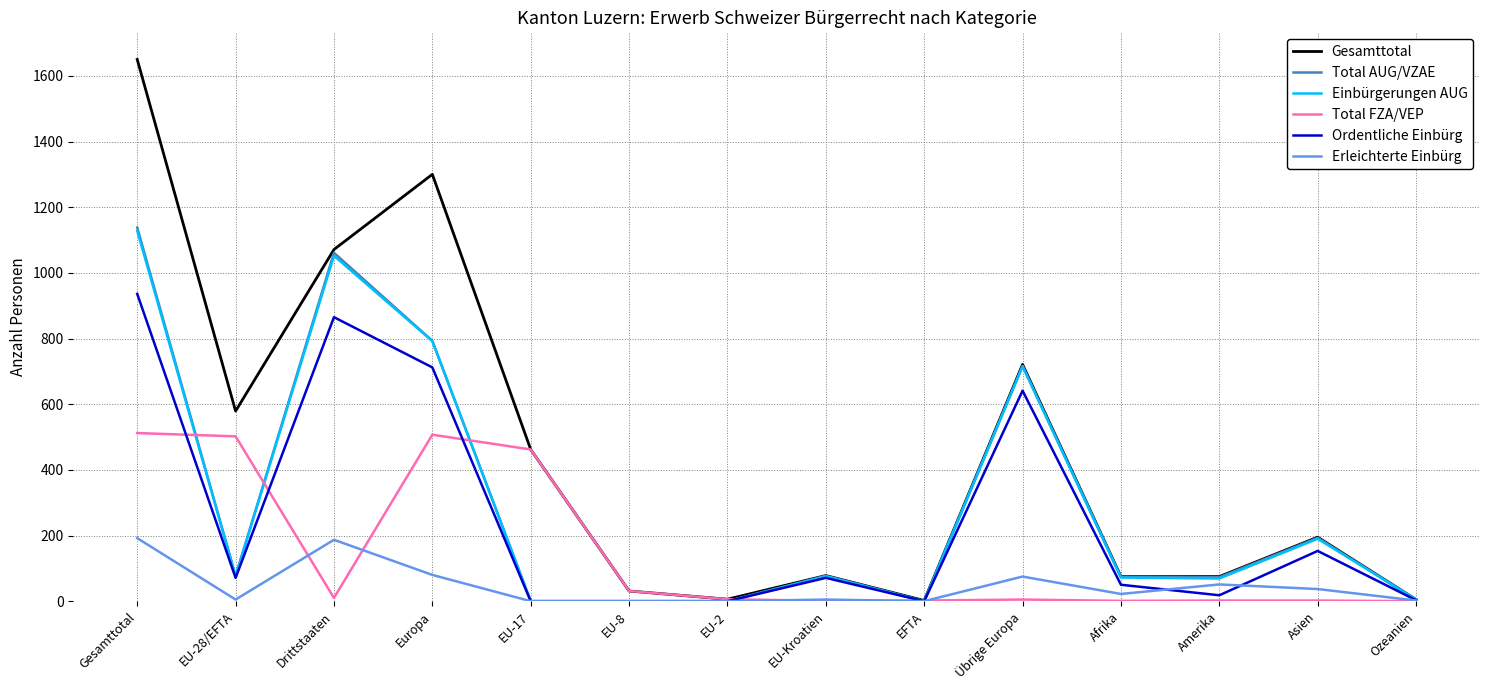

Does the chart display data point markers on the line(s)?

No